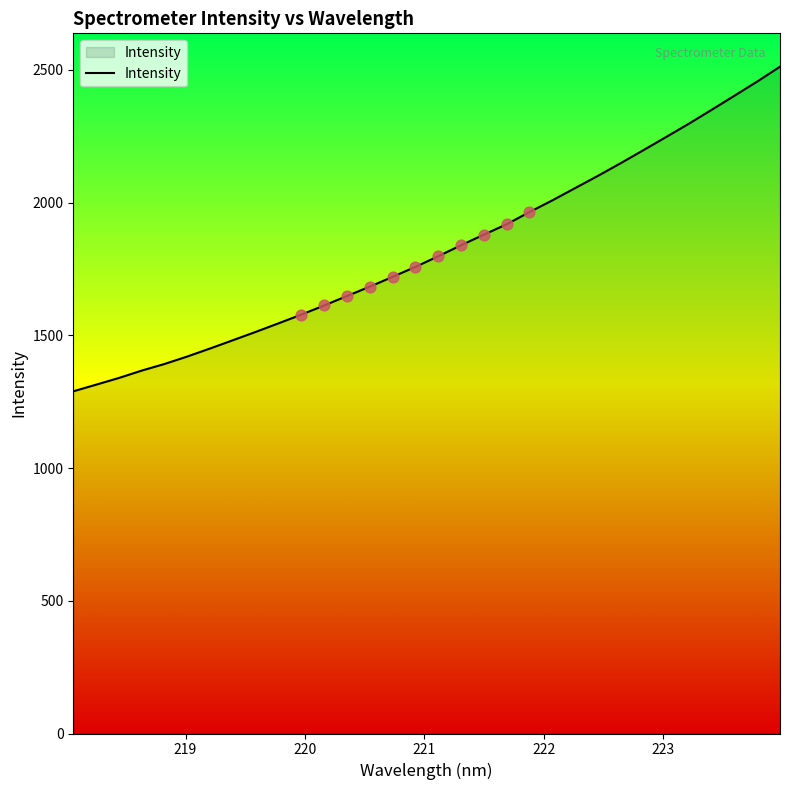

What is the smallest value displayed?

1289.1